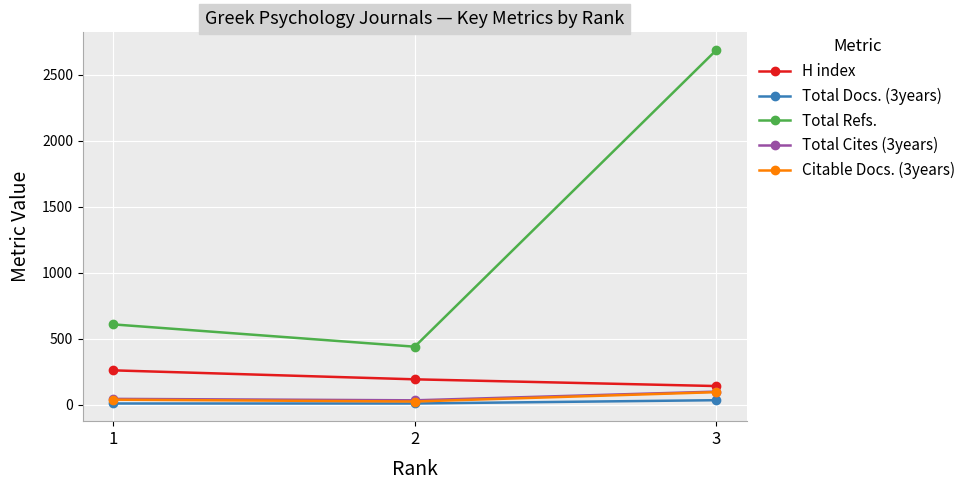

How many series are shown in this chart?

5